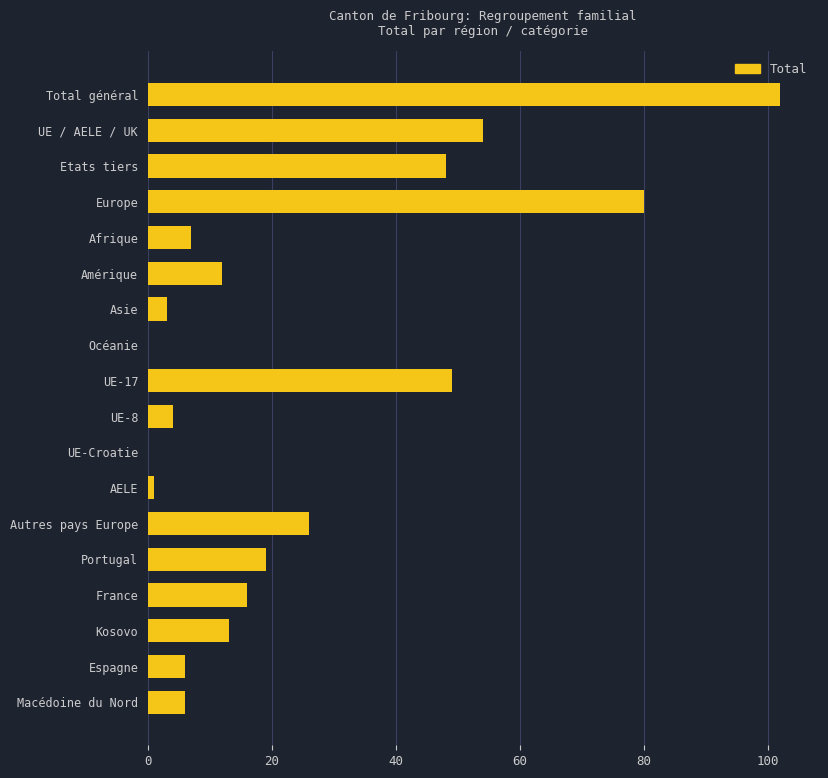

How many series are shown in this chart?

1